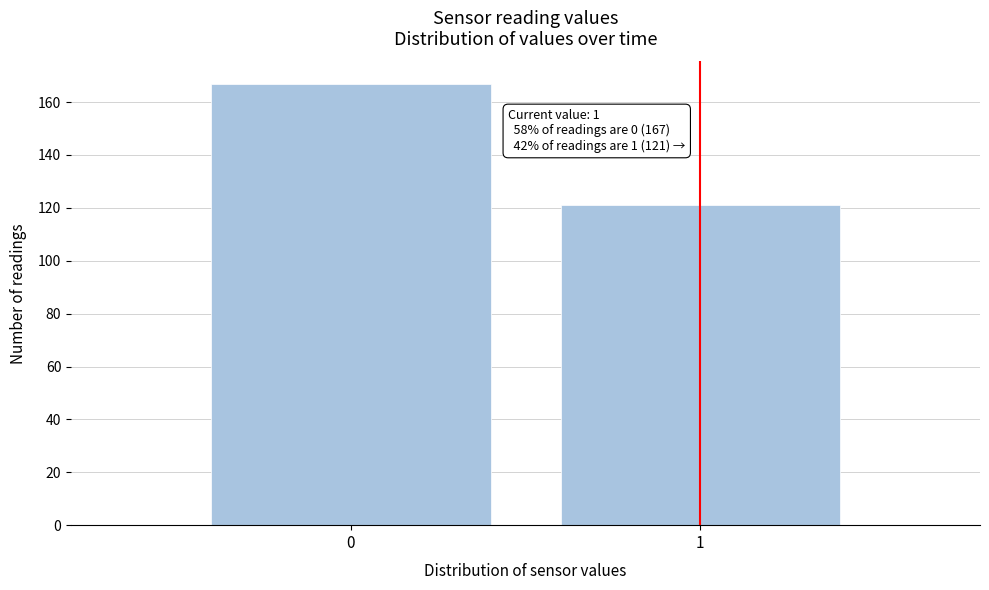

Reading left to right, extract all data points from this chart.

167	121